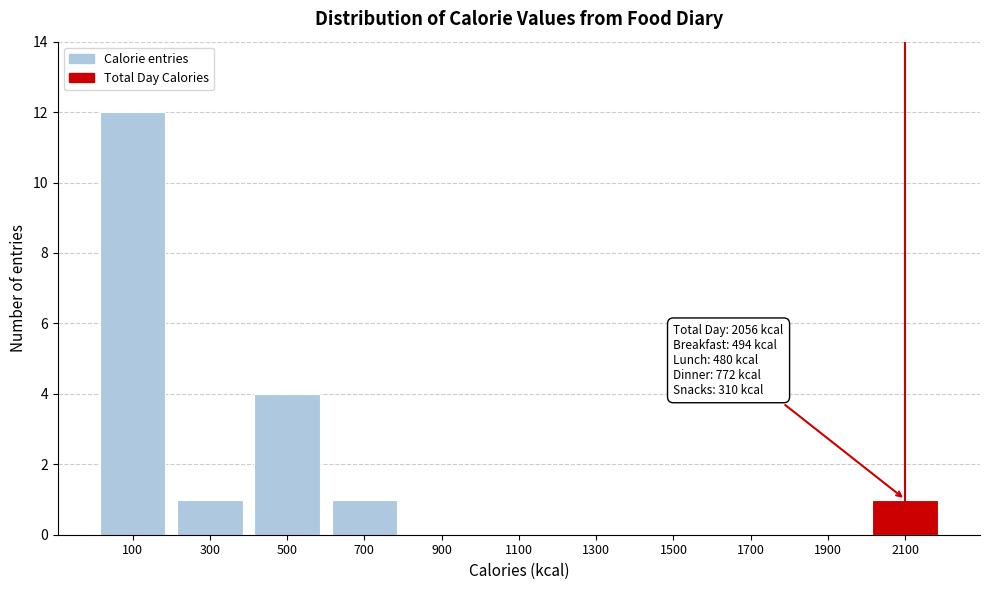

Which range on the x-axis has the tallest bar?

0 to 200